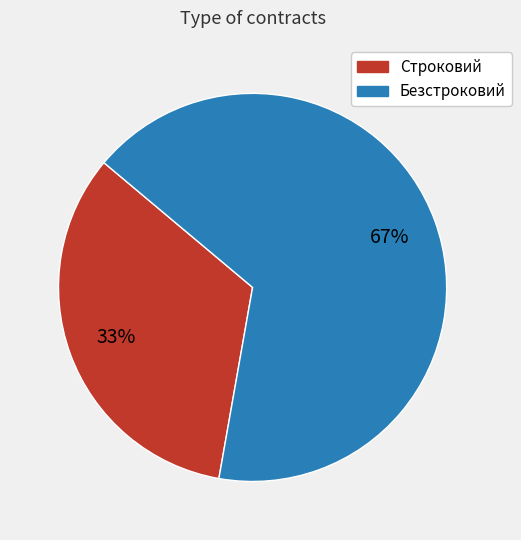

Combined, do Безстроковий and Строковий account for over 50%?

Yes